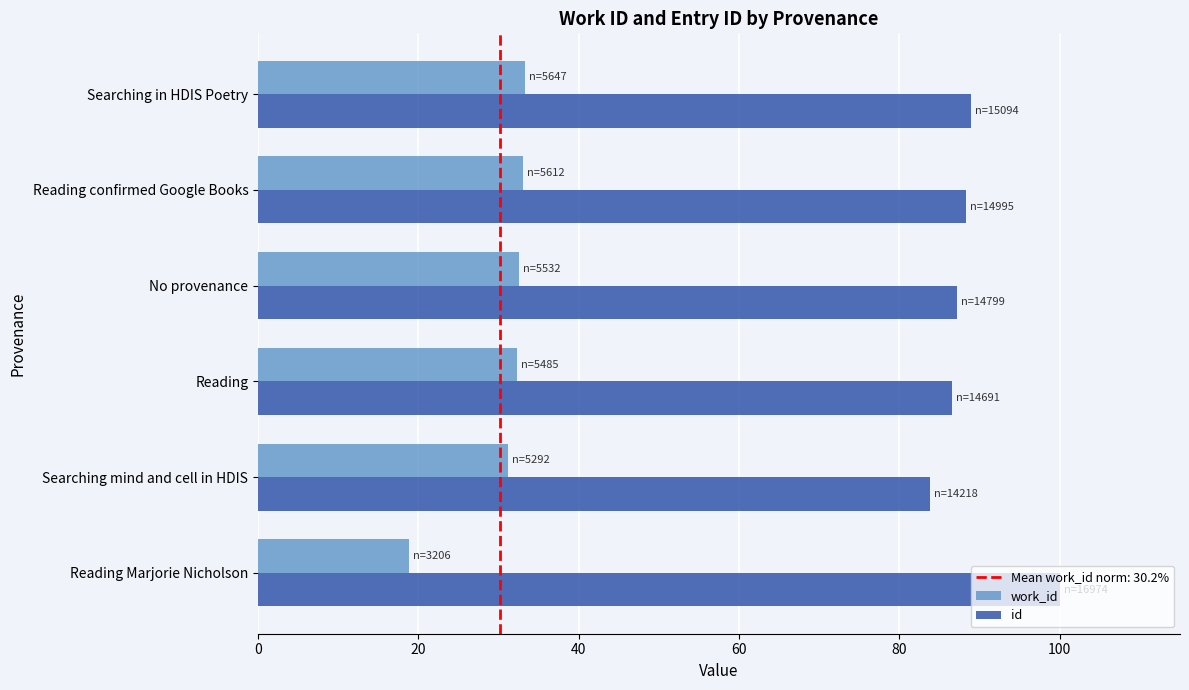

Where is work_id nearest to the value 26?

Searching mind and cell in HDIS